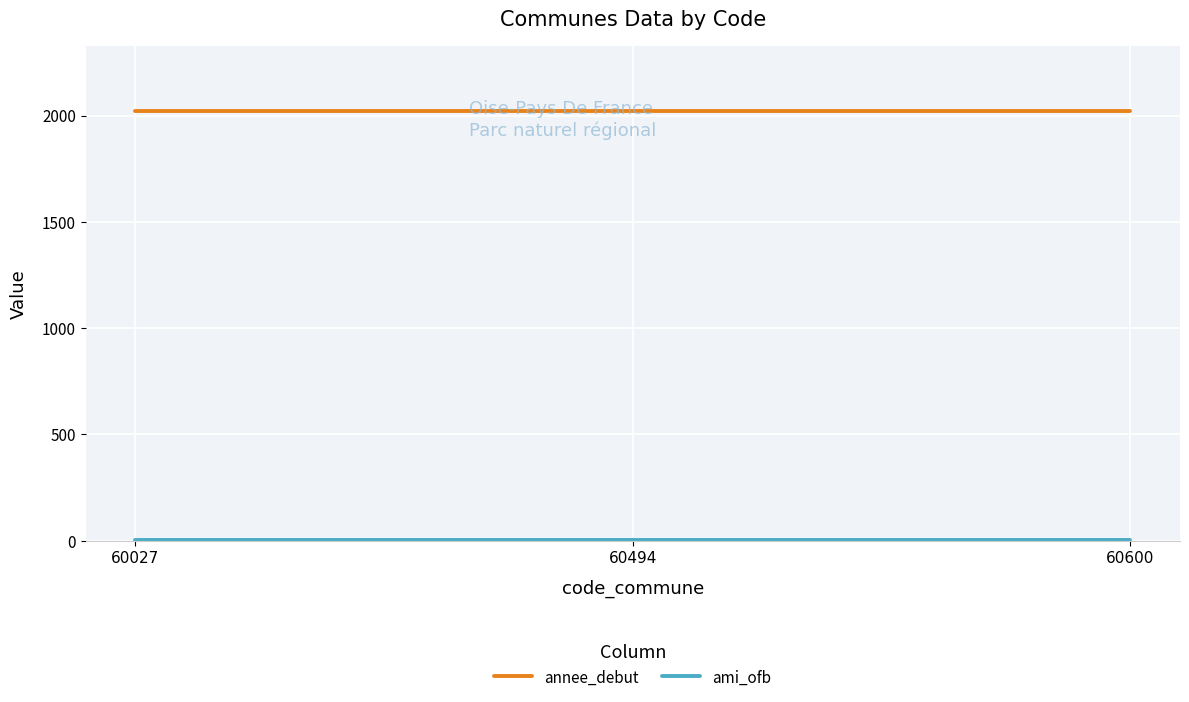

True or false: annee_debut has a value of 986 at 60494.

False